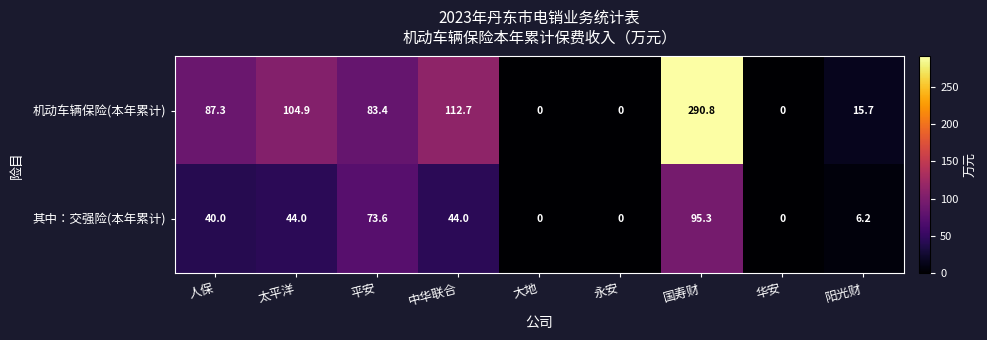

Which label corresponds to the largest value in the chart?

国寿财